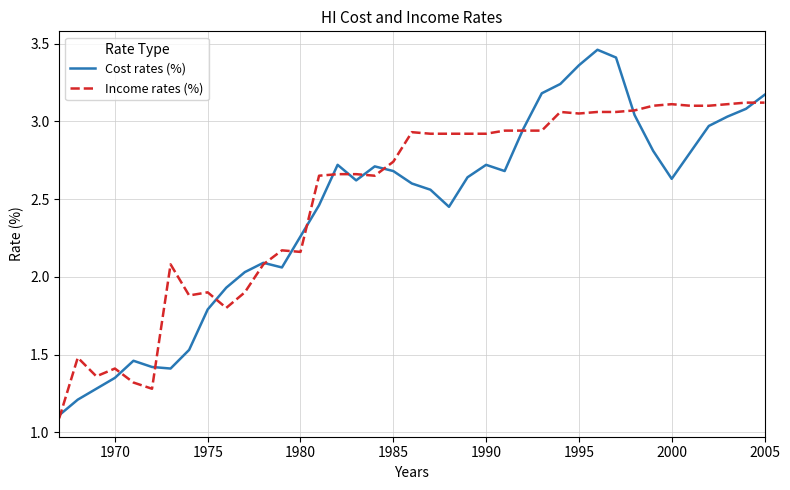

True or false: Cost rates (%) and Income rates (%) intersect in this chart.

True